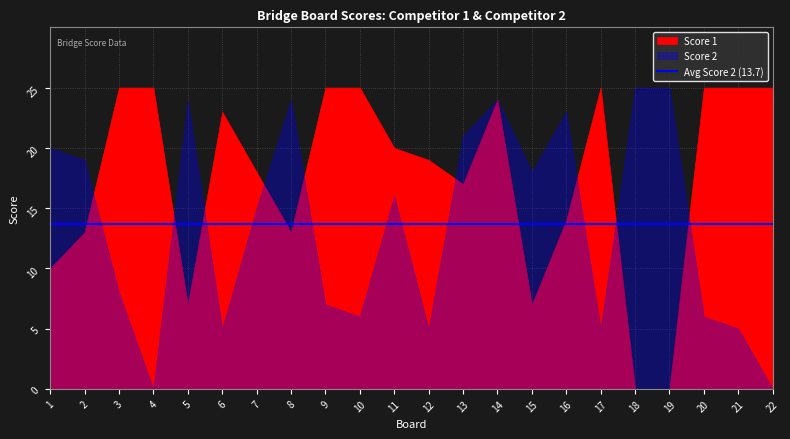

Reading left to right, list all the values displayed in this chart.

Score 1: 10	13	25	25	7	23	18	13	25	25	20	19	17	24	7	14	25	0	0	25	25	25
Score 2: 20	19	8	0	24	5	15	24	7	6	16	5	21	24	18	23	5	25	25	6	5	0